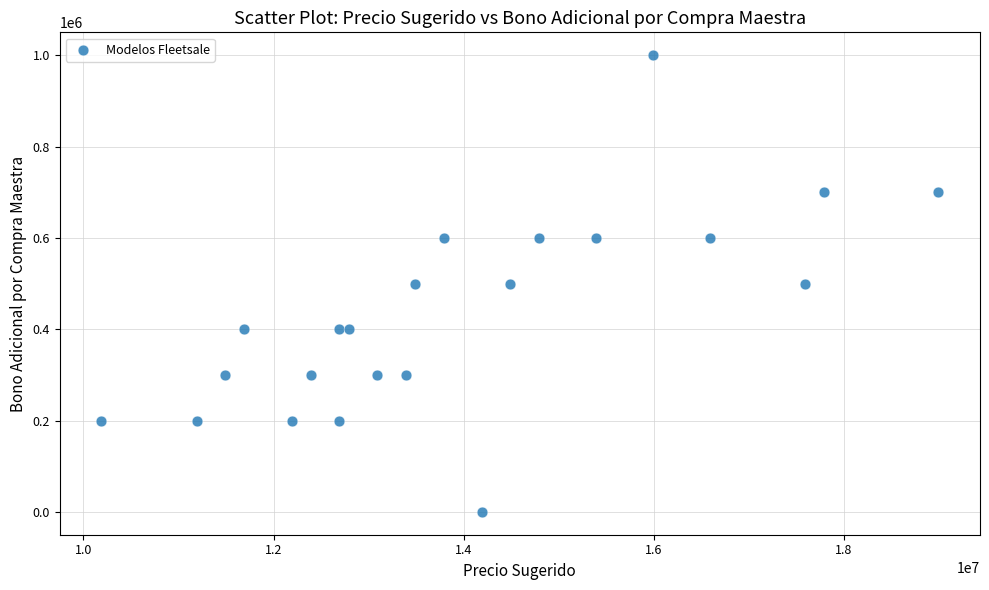

What is the range of X values (max minus min)?

8800000